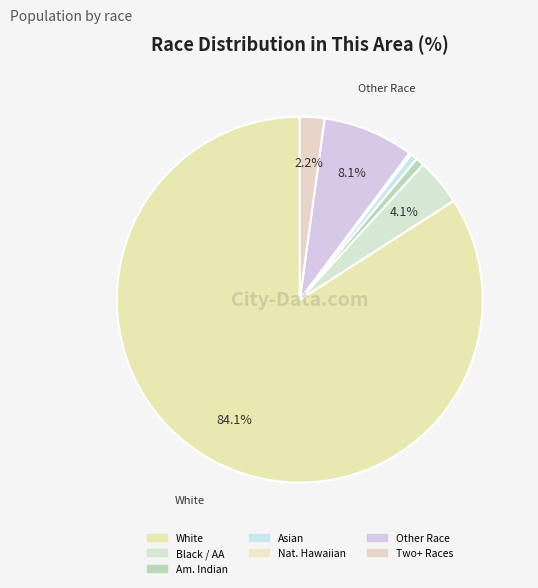

Which slice is the smallest?

Native Hawaiian and Other Pacific